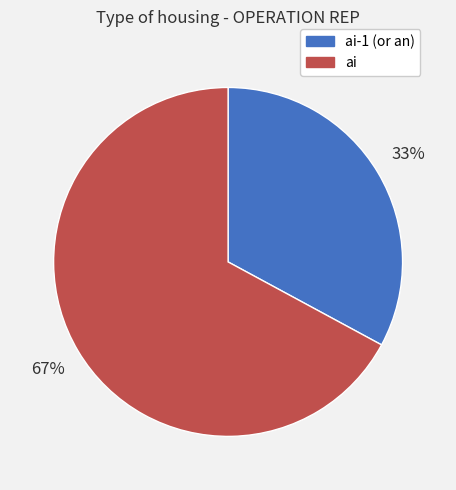

Does ai represent more than half of the total?

Yes